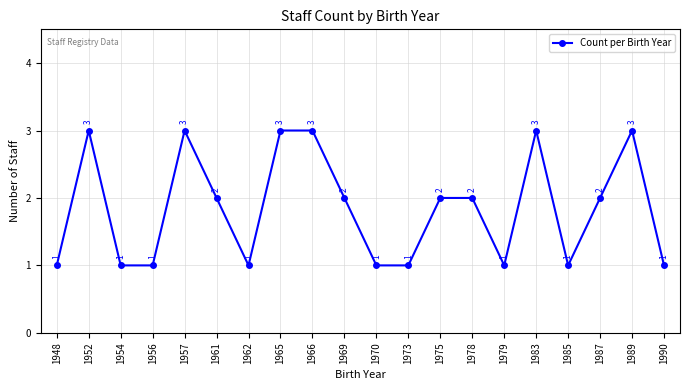

True or false: the data shows 2 at 1948.

False